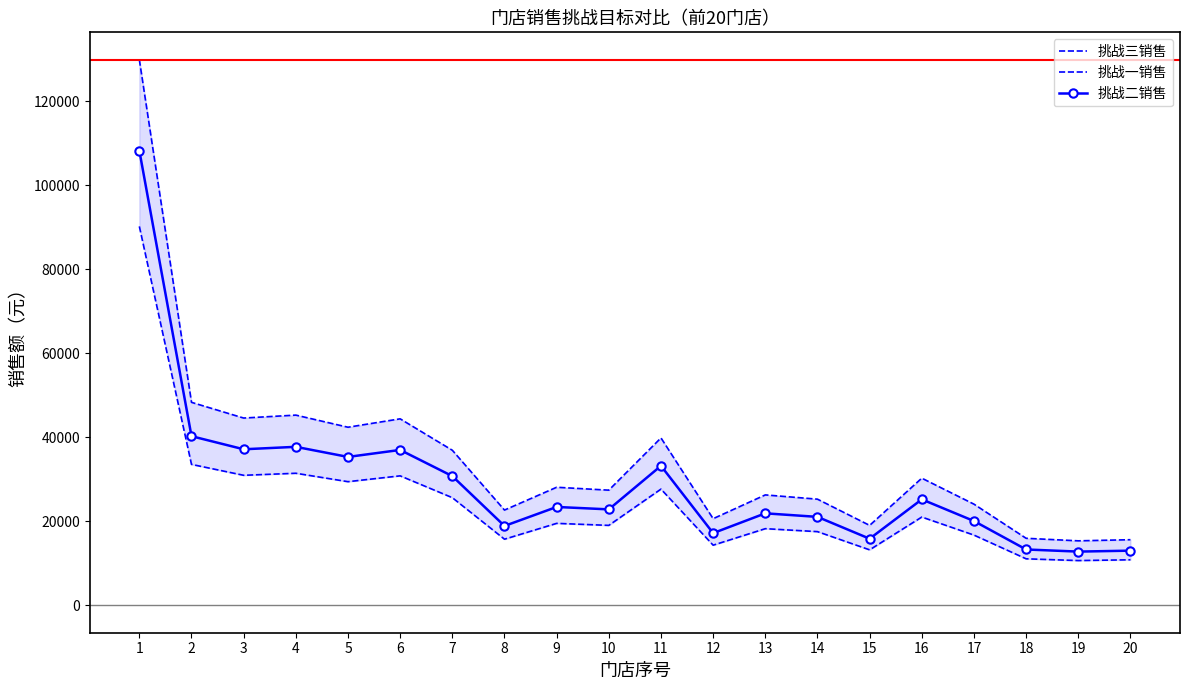

In 挑战一销售, how many points are higher than both neighbors (excluding endpoints)?

6